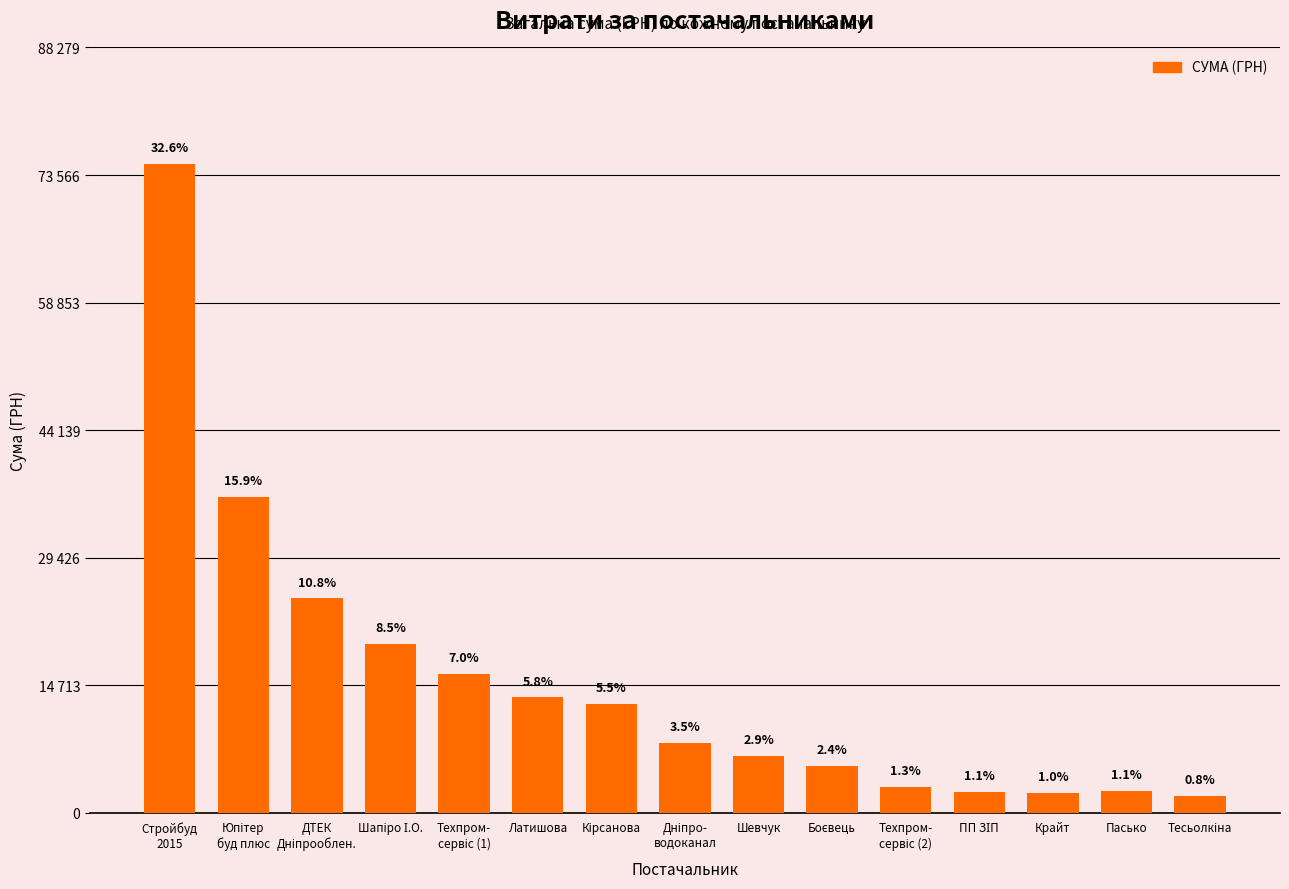

Approximately how many times larger is the value at ПП ЗІП compared to Тесьолкіна?

1.3